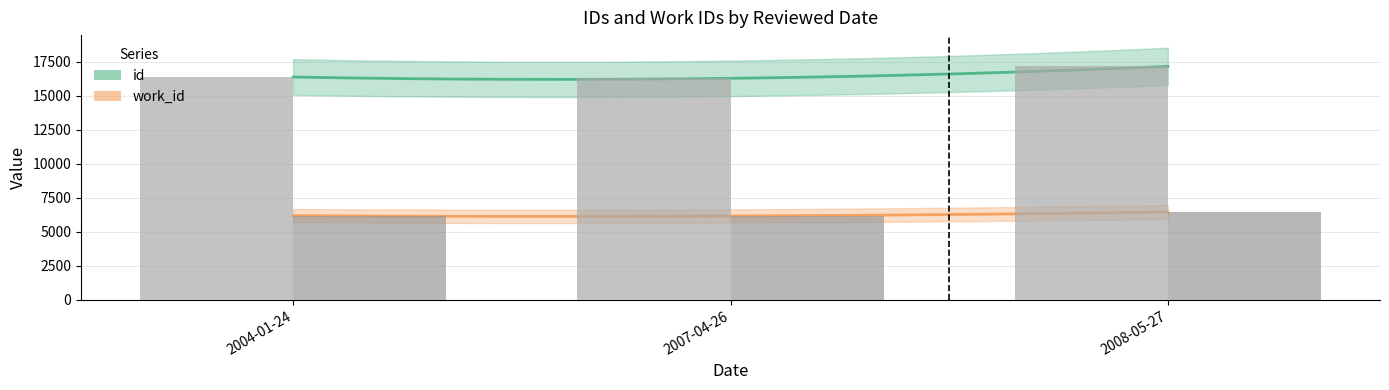

Reading right to left, extract all data points from this chart.

id: 17150	16275	16368
work_id: 6456	6163	6189